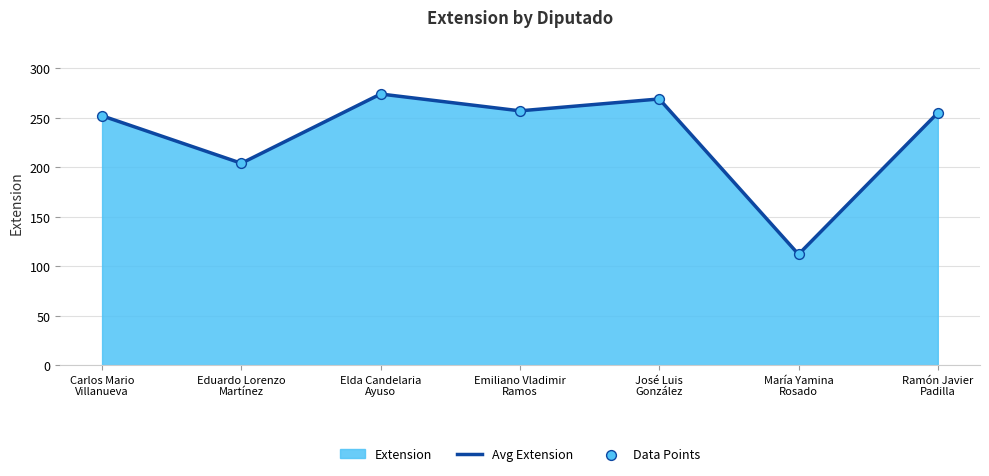

Is the value of Data Points at Eduardo Lorenzo
Martínez greater than the value of Avg Extension at Elda Candelaria
Ayuso?

No